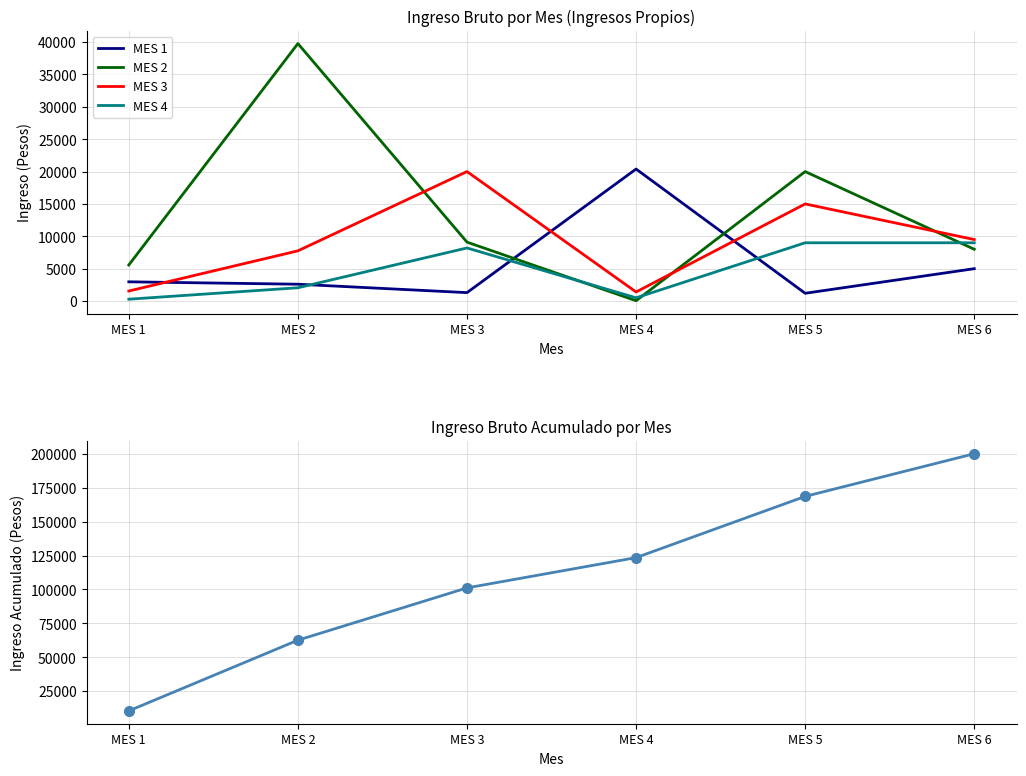

Reading left to right, transcribe all the data shown in this chart.

MES 1: 2970	2600	1300	20390	1200	5000
MES 2: 5570	39770	9100	50	20000	8000
MES 3: 1550	7755	20000	1400	15000	9500
MES 4: 285	2050	8200	500	9000	9000
Ingreso Acumulado: 10375	62550	101150	123490	168690	200190